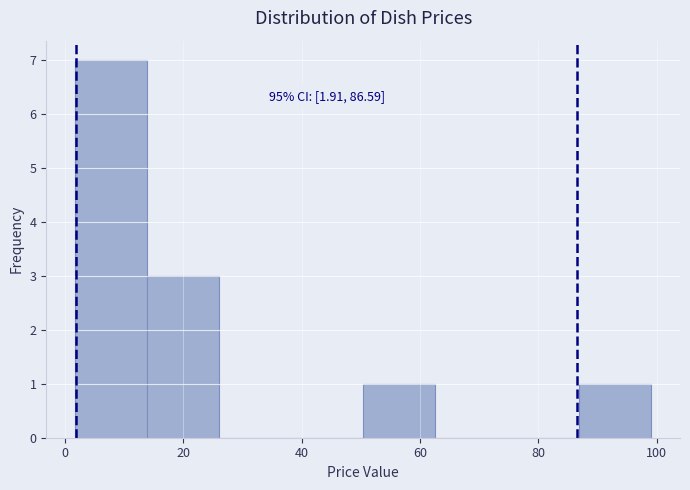

Over which range of the x-axis is the bar tallest?

2 to 14